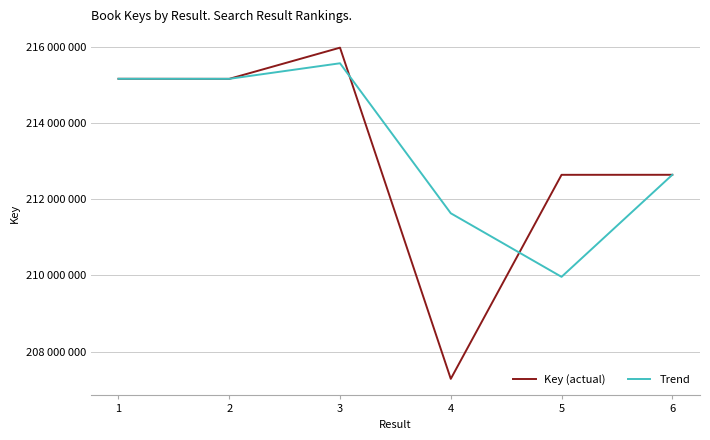

The Trend series shows 115448595 at 3. True or false?

False